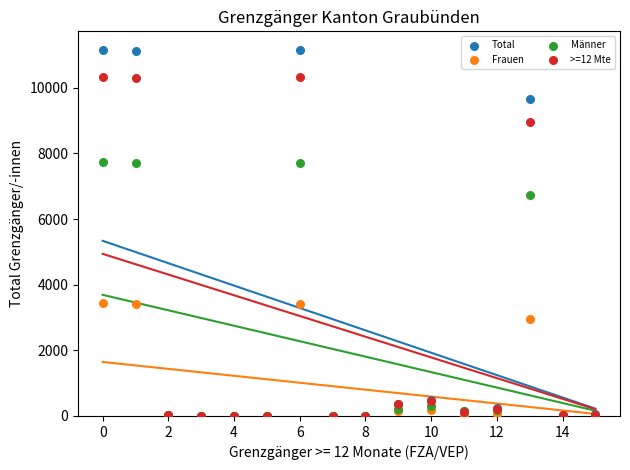

Which series has the largest Y range (max minus min)?

Total